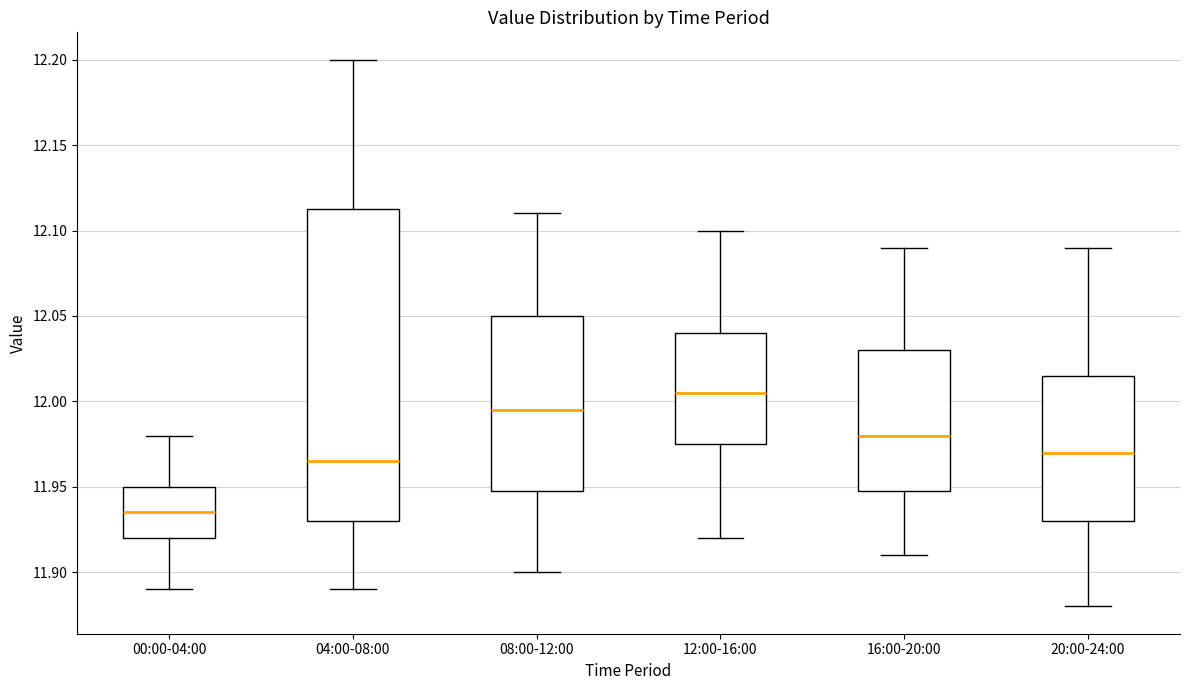

Where does the median line of the box for 04:00-08:00 sit on the y-axis? The values are not printed on the chart, so give them approximately, as read against the axis.

11.965